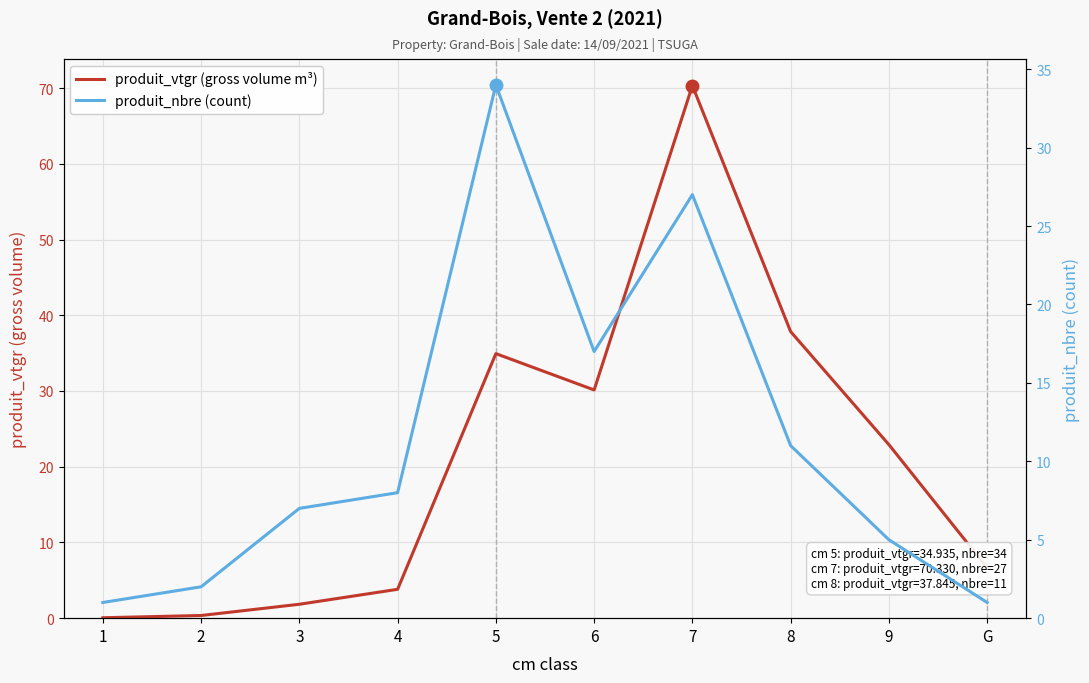

Reading right to left, what are all the values shown in this chart?

produit_vtgr (gross volume m³): 6.7	22.9	37.8	70.3	30.1	34.9	3.8	1.8	0.4	0.1
produit_nbre (count): 1.0	5.0	11.0	27.0	17.0	34.0	8.0	7.0	2.0	1.0